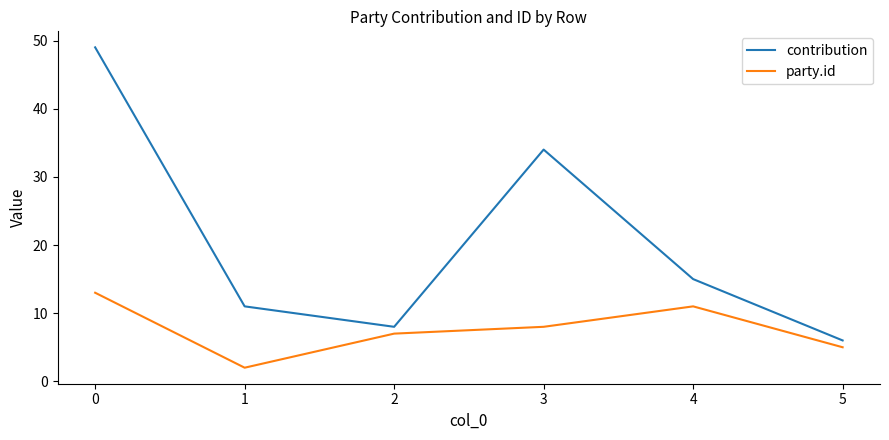

Is it true that contribution equals 3 at 5?

False